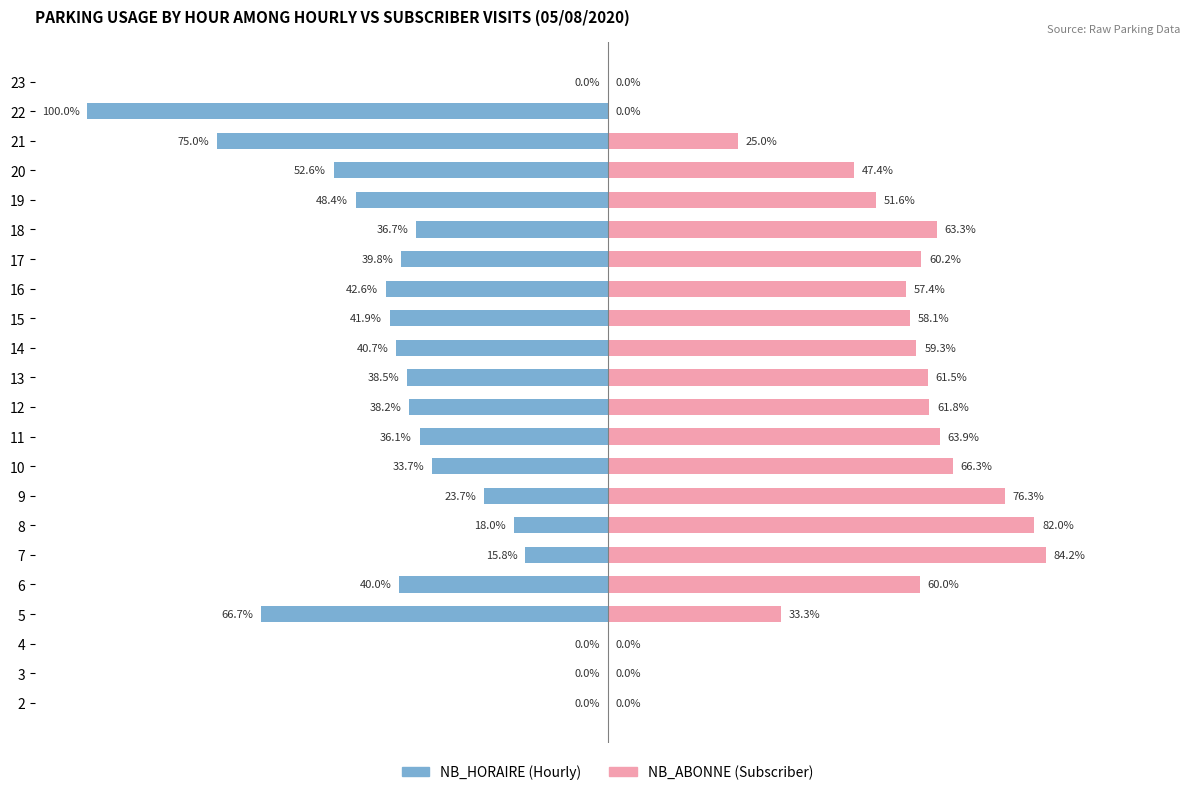

What is the sum of all NB_HORAIRE values?

-788.3